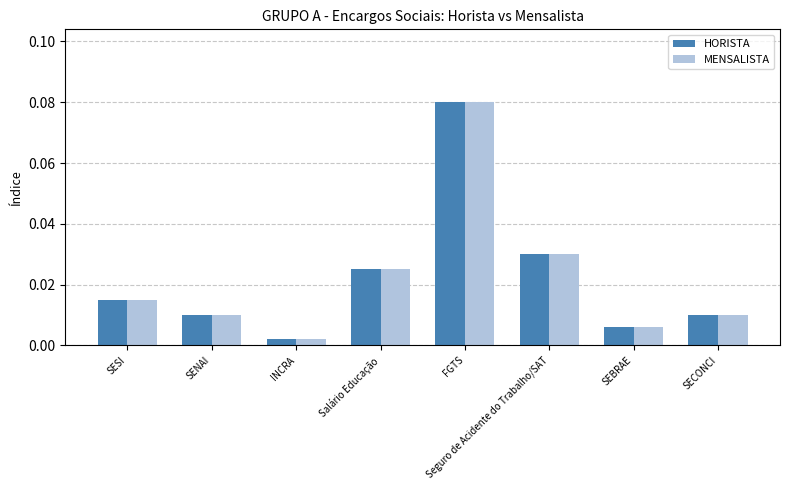

Which category has the highest value across all series?

FGTS